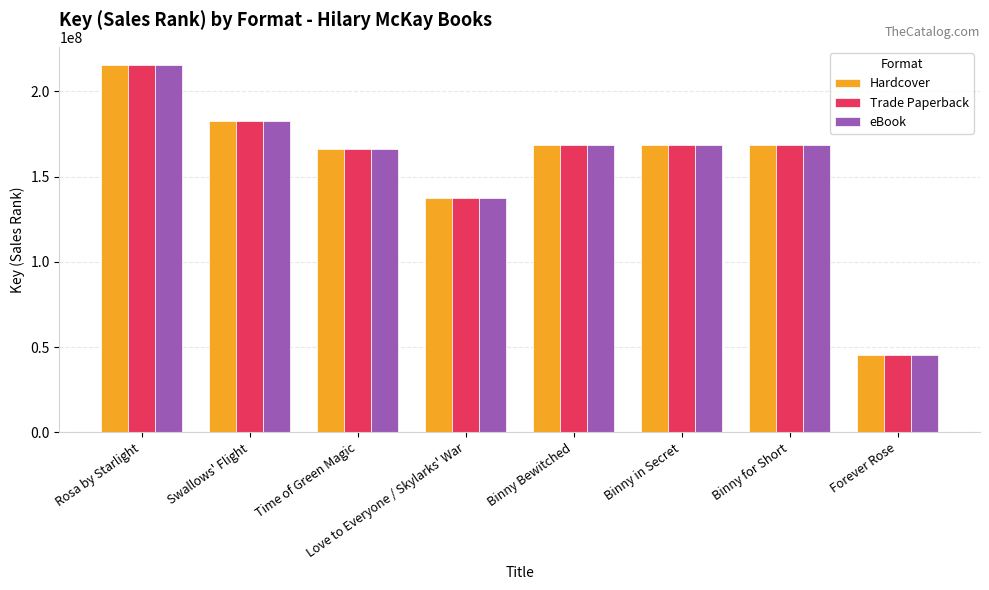

At which label does Trade Paperback reach its peak?

Rosa by Starlight